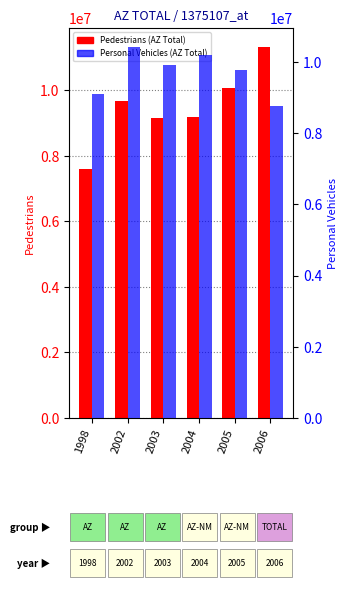

What is the value of the Pedestrians bar at the 3rd from the left?

9154958